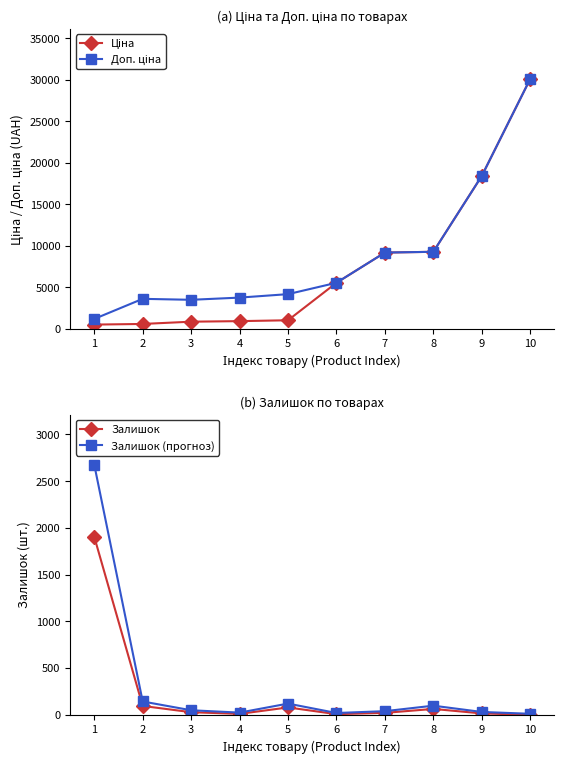

Between 4 and 10, which series saw the biggest shift?

Ціна